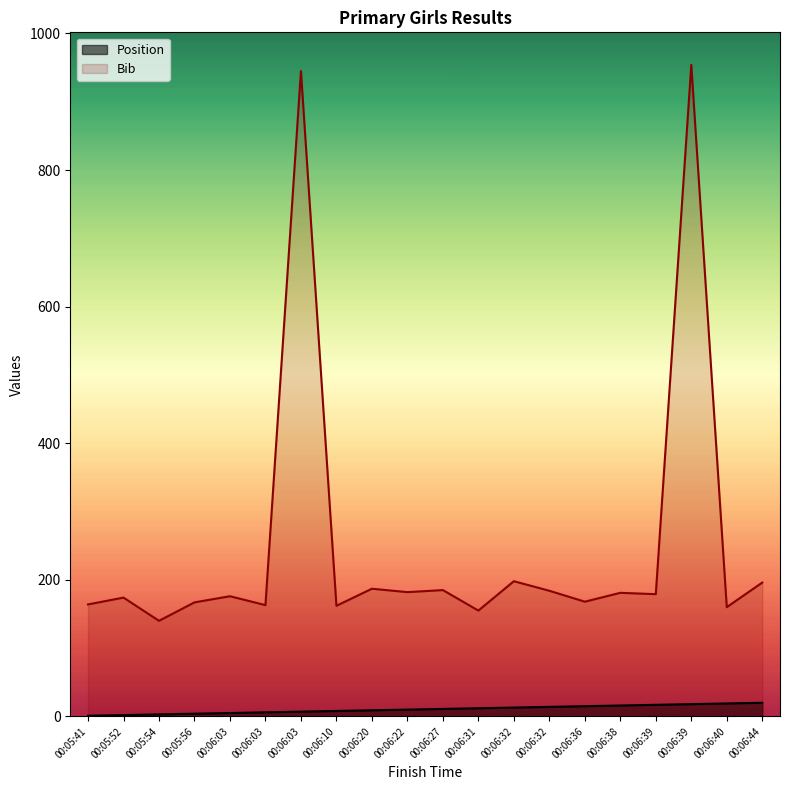

At which label does Bib reach its minimum?

00:05:54